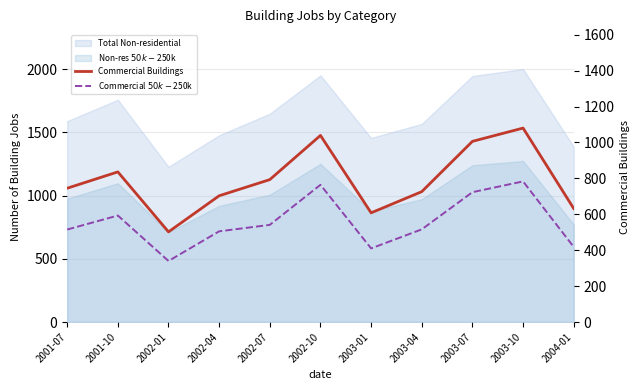

Read the Commercial Buildings value at 2002-01, to the nearest 10.

500